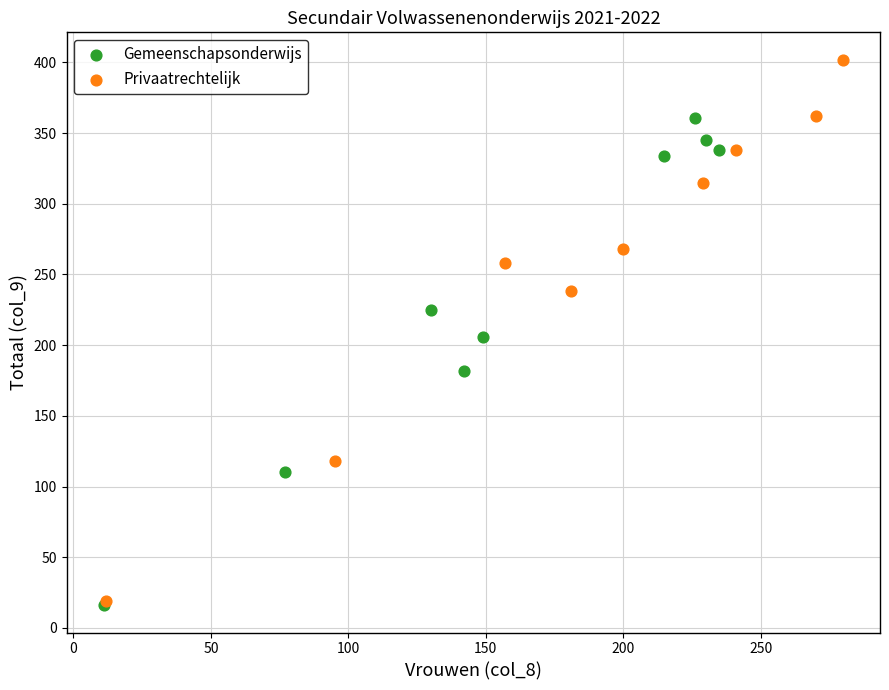

Which series has the largest Y range (max minus min)?

Privaatrechtelijk